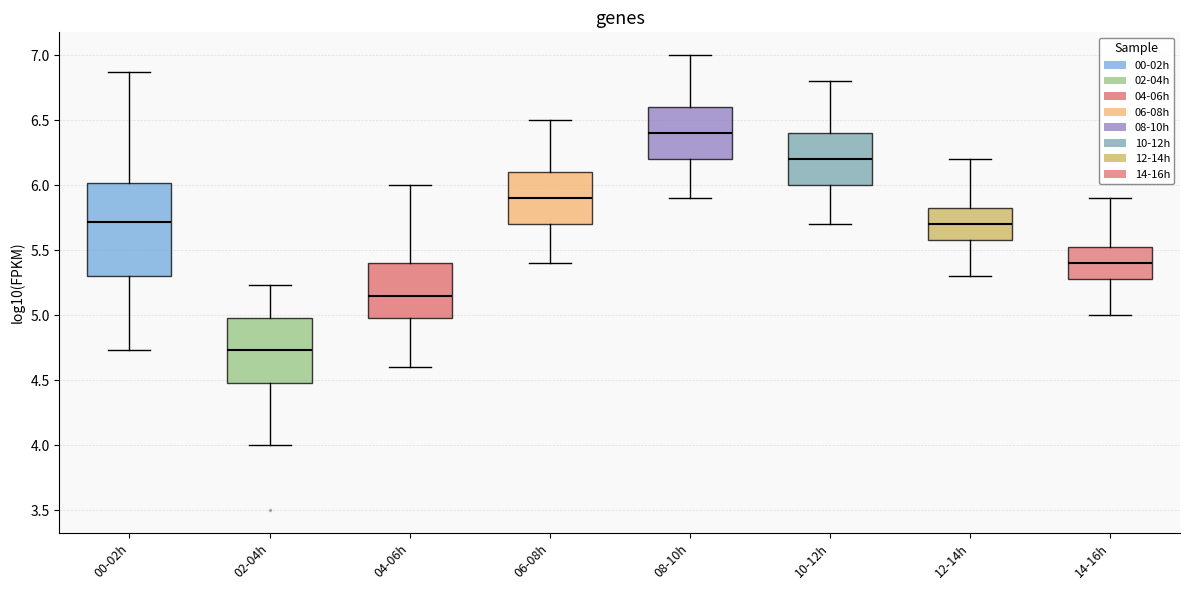

Reading left to right, transcribe this box plot: for each box, give where its median line is, the range the box spans, and where its two whiskers end, as read against the y-axis. The values are not printed on the chart, so give them approximately, as read against the axis.

00-02h: median 5.70, box 5.30 to 6.00, whiskers 4.75 to 6.85
02-04h: median 4.75, box 4.50 to 5.00, whiskers 4.00 to 5.25
04-06h: median 5.15, box 5.00 to 5.40, whiskers 4.60 to 6.00
06-08h: median 5.90, box 5.70 to 6.10, whiskers 5.40 to 6.50
08-10h: median 6.40, box 6.20 to 6.60, whiskers 5.90 to 7.00
10-12h: median 6.20, box 6.00 to 6.40, whiskers 5.70 to 6.80
12-14h: median 5.70, box 5.60 to 5.85, whiskers 5.30 to 6.20
14-16h: median 5.40, box 5.30 to 5.55, whiskers 5.00 to 5.90